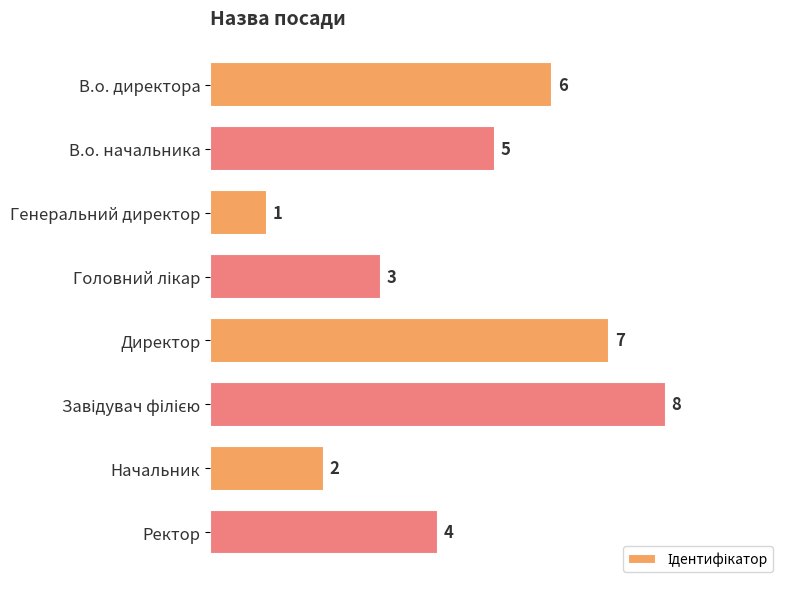

What is the smallest value displayed?

1